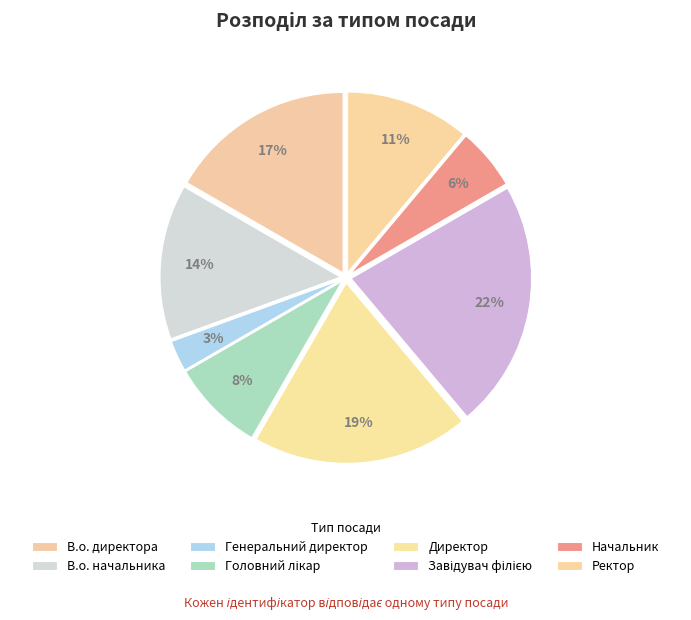

How many slices are in this pie chart?

8